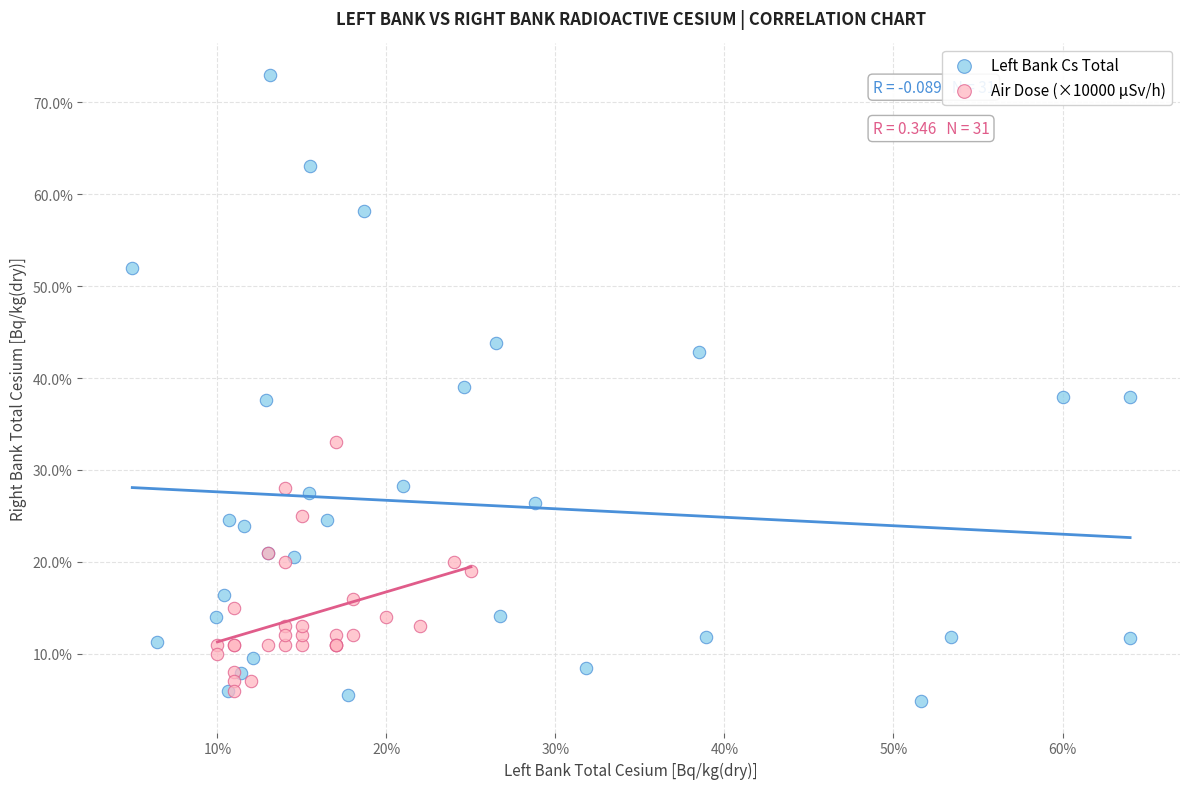

What are all the series names shown in the legend?

Left Bank Cs Total, Air Dose (×10000 μSv/h)